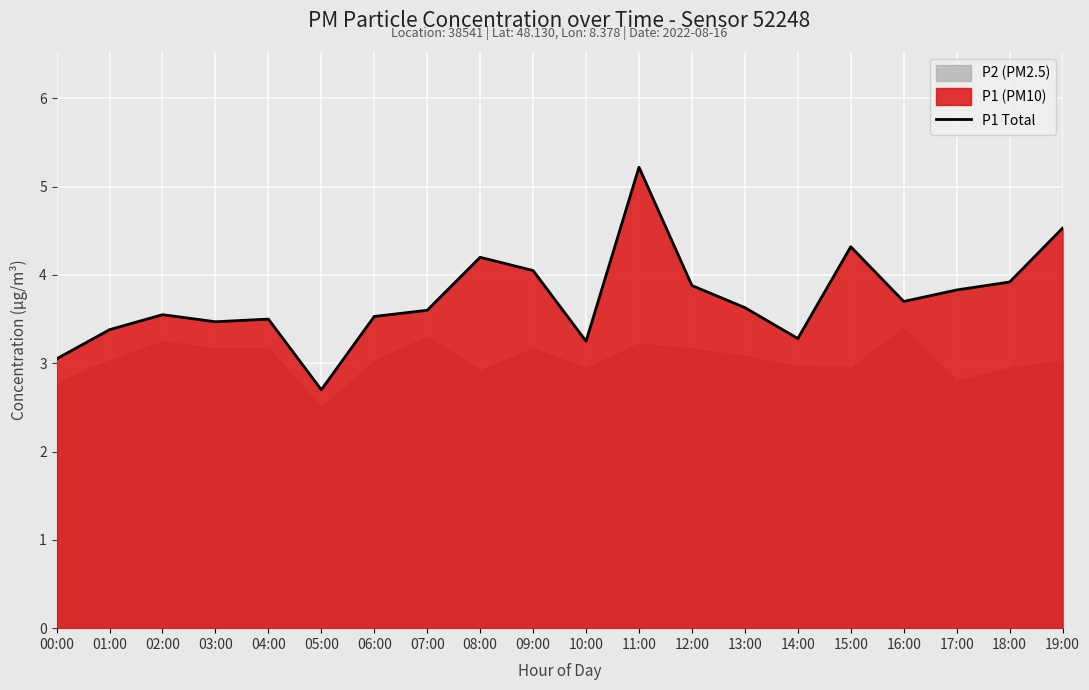

How many lines are shown in the chart?

1